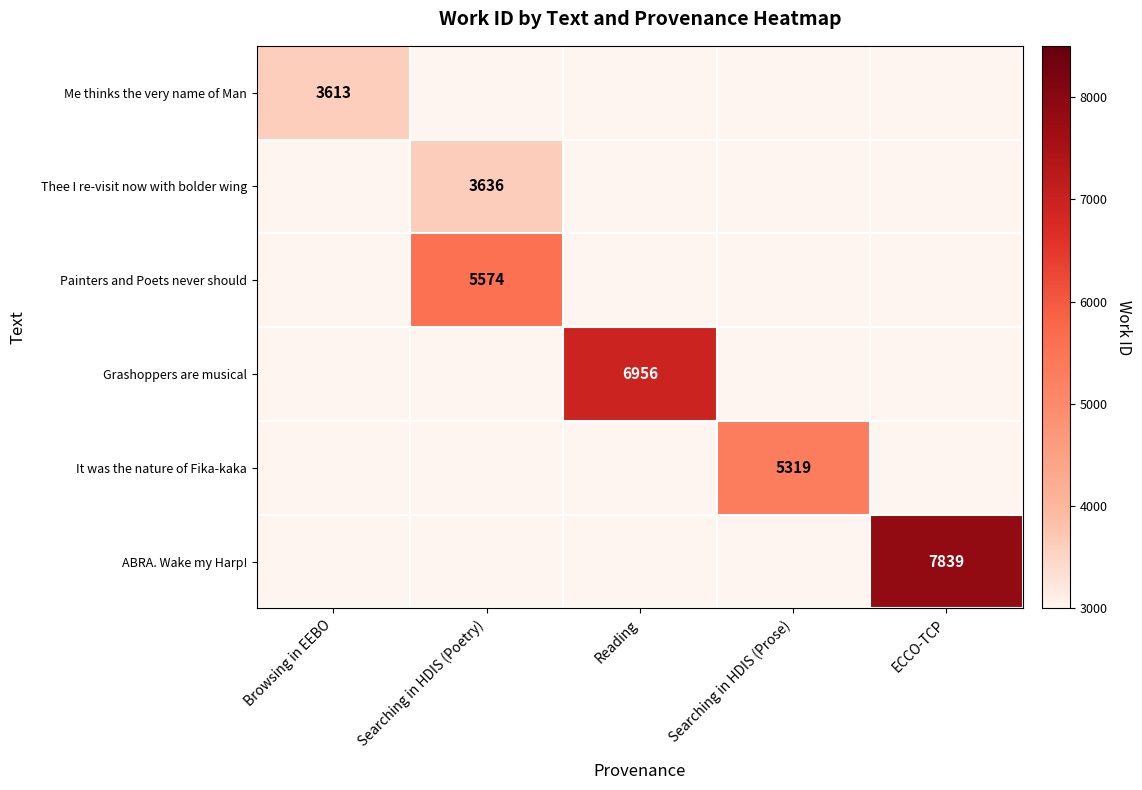

The value of Thee I re-visit now with bolder wing at Searching in HDIS (Poetry) is 6241. True or false?

False